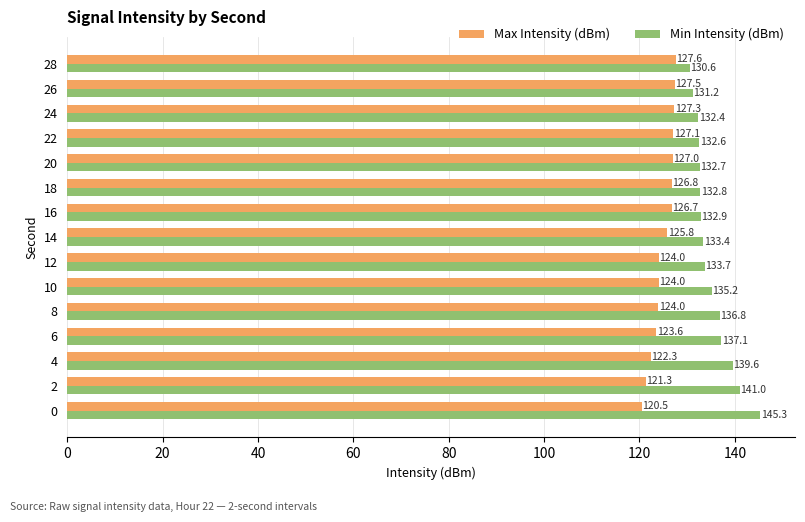

The value of Max Intensity (dBm) at 20 is 203.8. True or false?

False